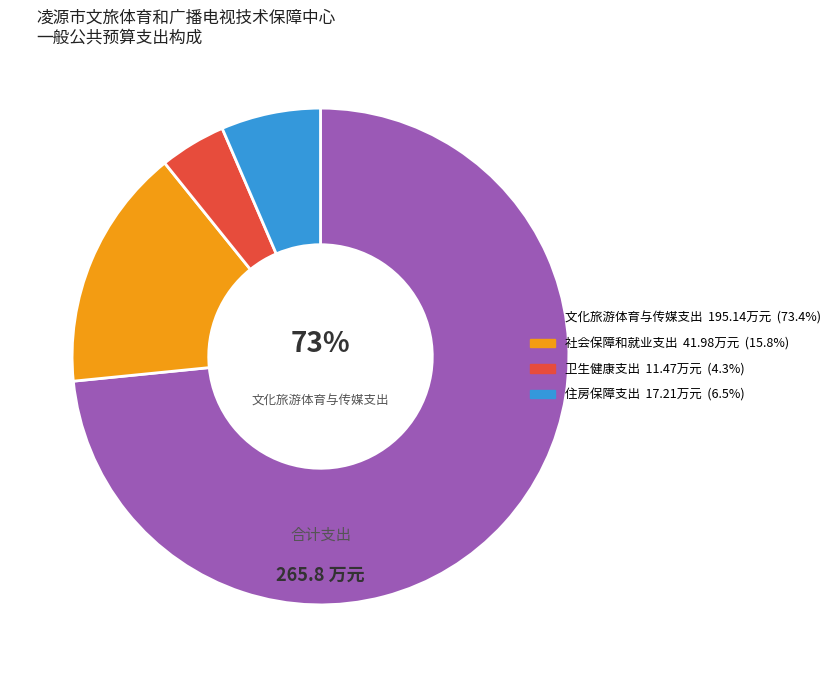

To the nearest percent, what is the average slice percentage?

25%